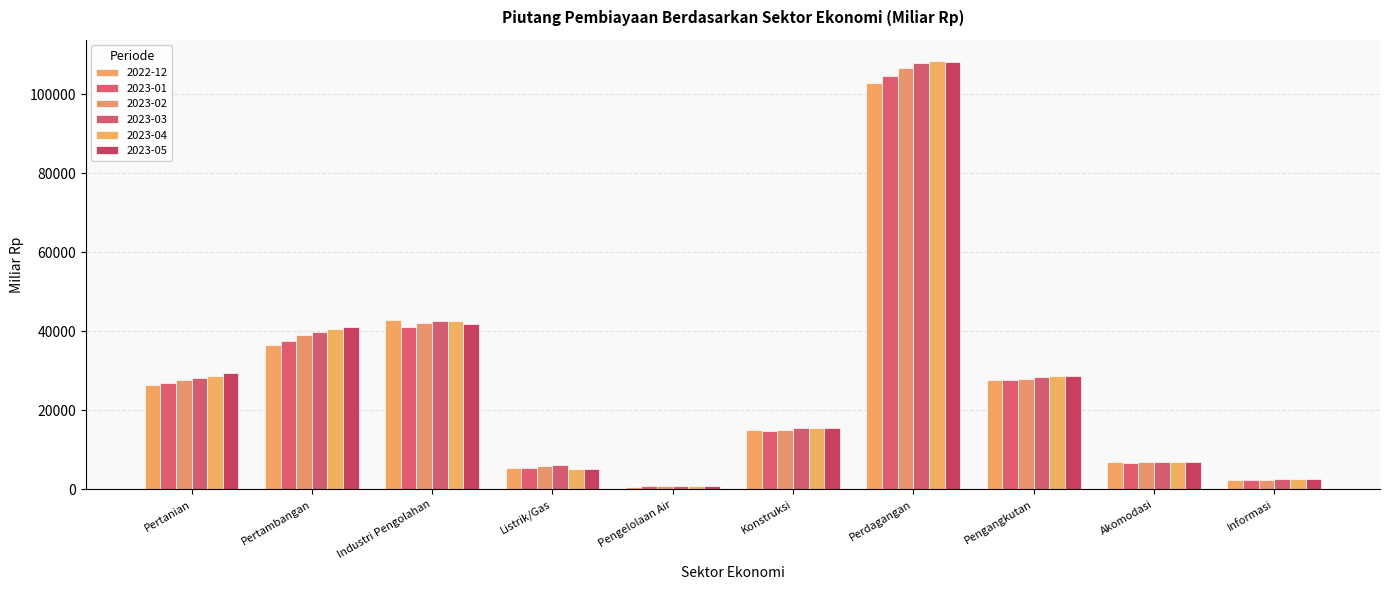

Which label corresponds to the largest value in the chart?

Perdagangan